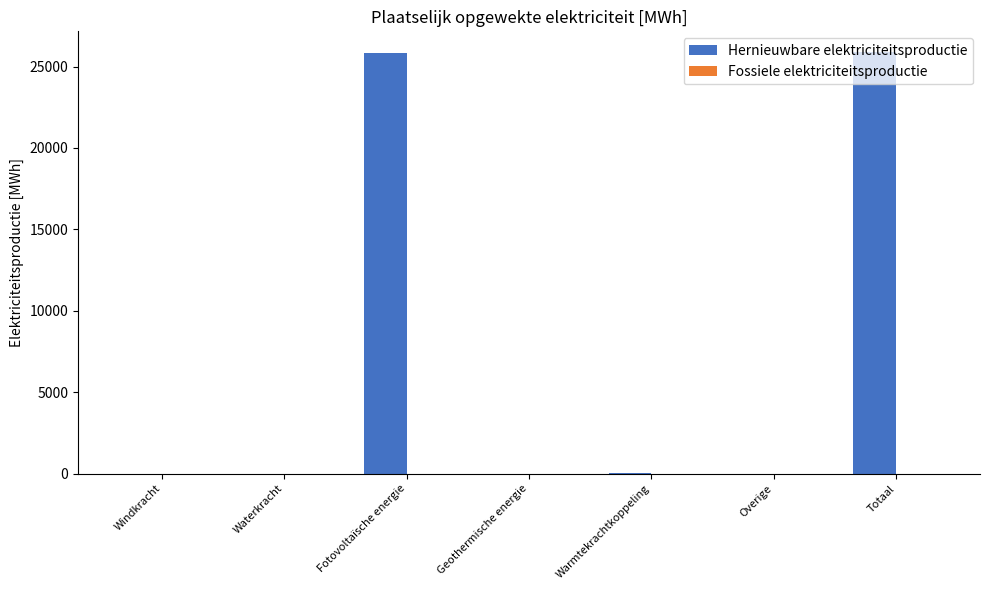

What is the maximum value shown in the chart?

25870.1